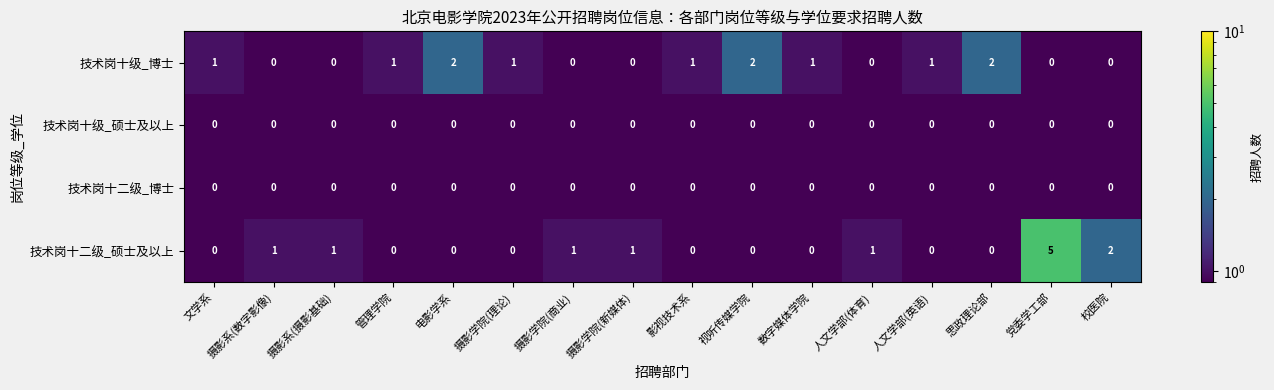

What is the greatest value displayed?

5